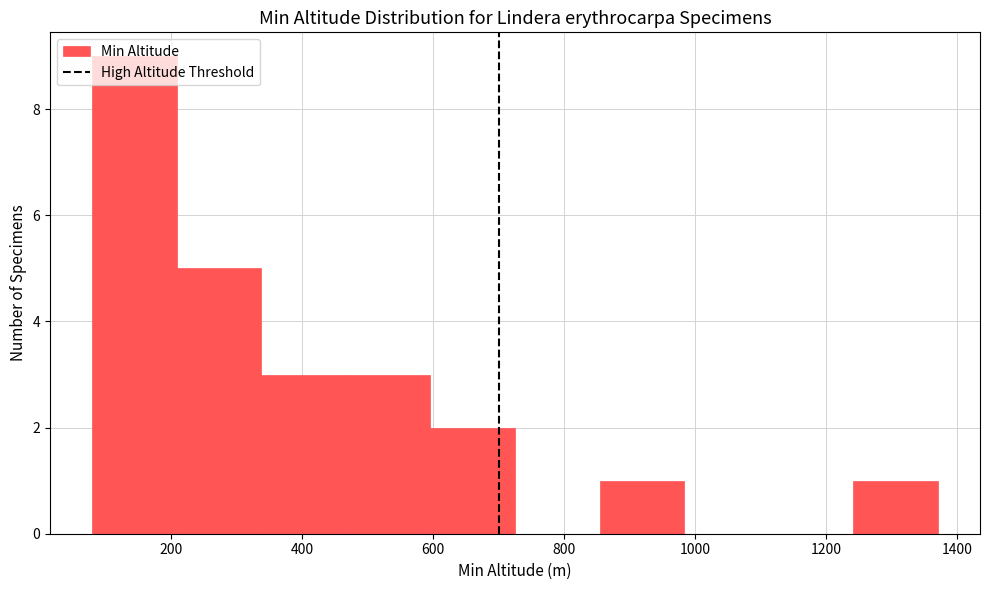

Reading left to right, list every bar in this chart as the range it spans on the x-axis followed by its height. Neither the bar edges nor the heights are printed on the chart, so give them approximately, as read against the axes.

80 to 200: 9
200 to 340: 5
340 to 460: 3
460 to 600: 3
600 to 720: 2
720 to 860: 0
860 to 980: 1
980 to 1120: 0
1120 to 1240: 0
1240 to 1380: 1